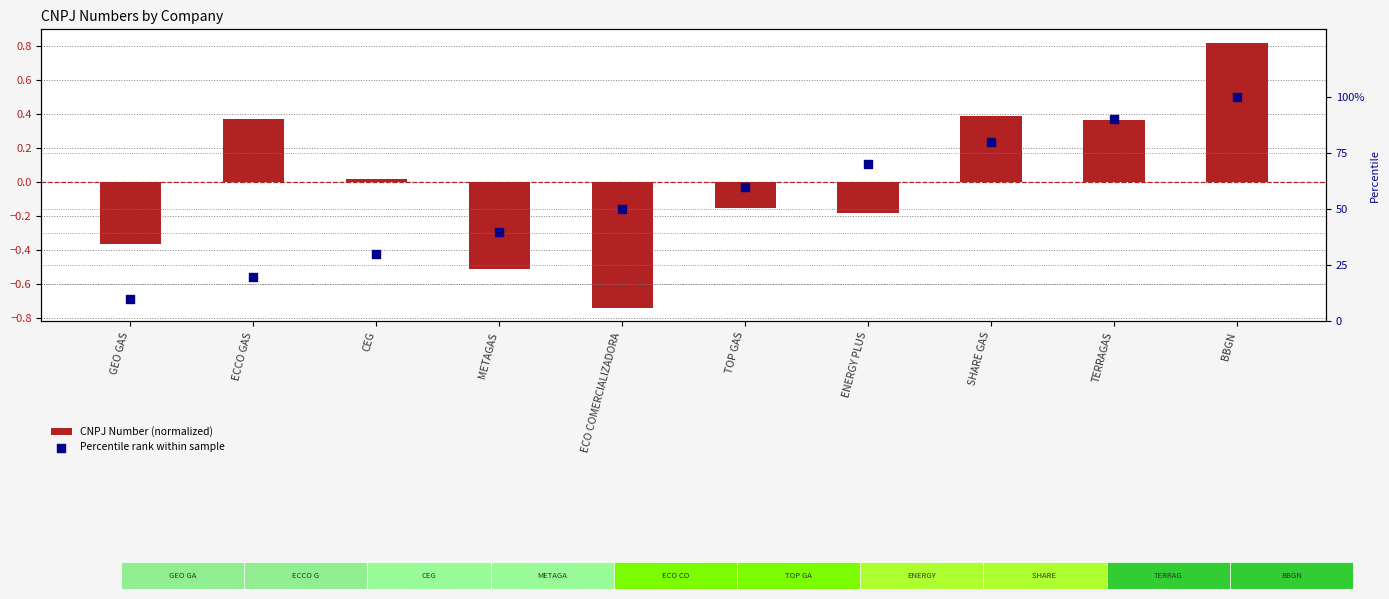

Which series reaches the minimum Y coordinate?

CNPJ Number (normalized)